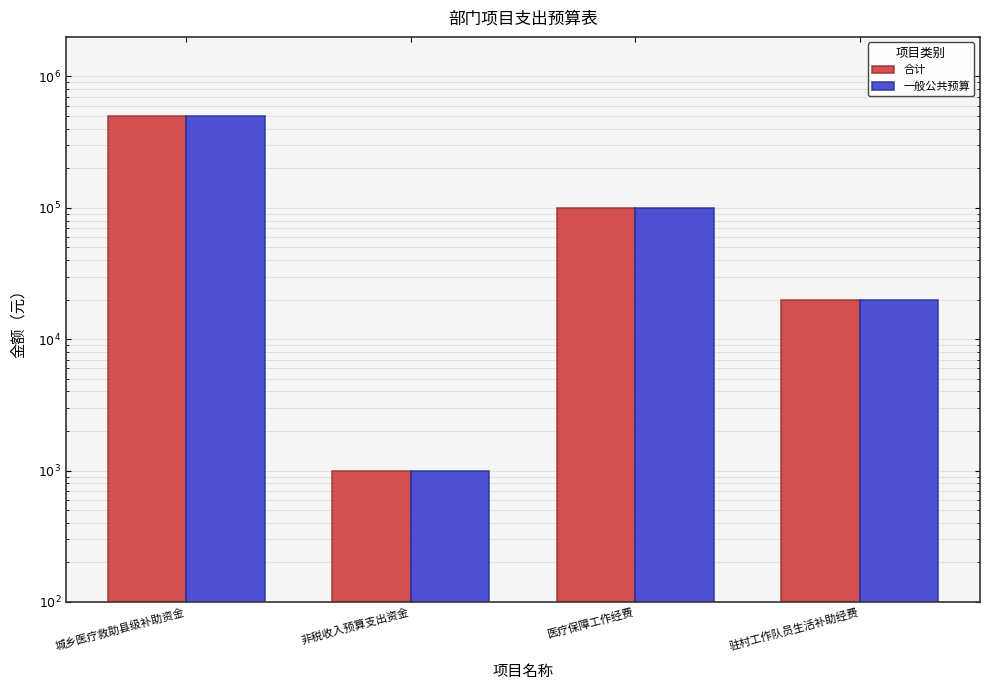

Where is 合计 nearest to the value 250500?

医疗保障工作经费